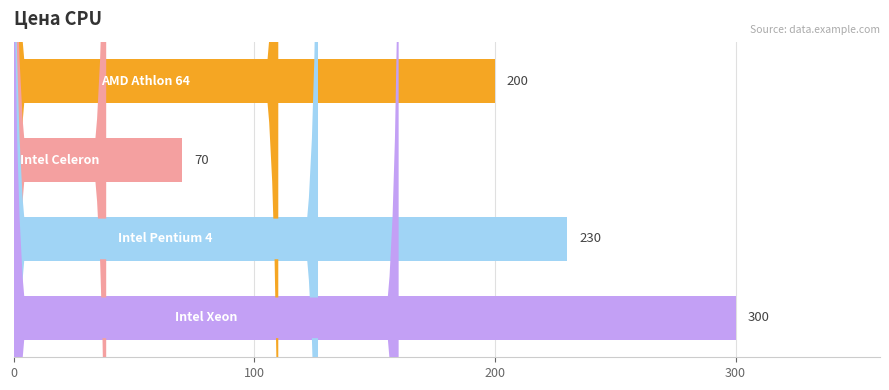

How many bars are there in total?

4